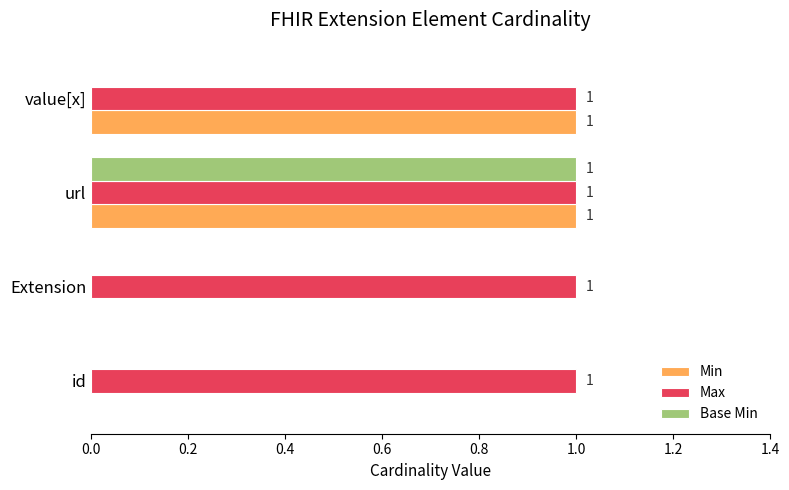

At which category is the sum across all series the highest?

url